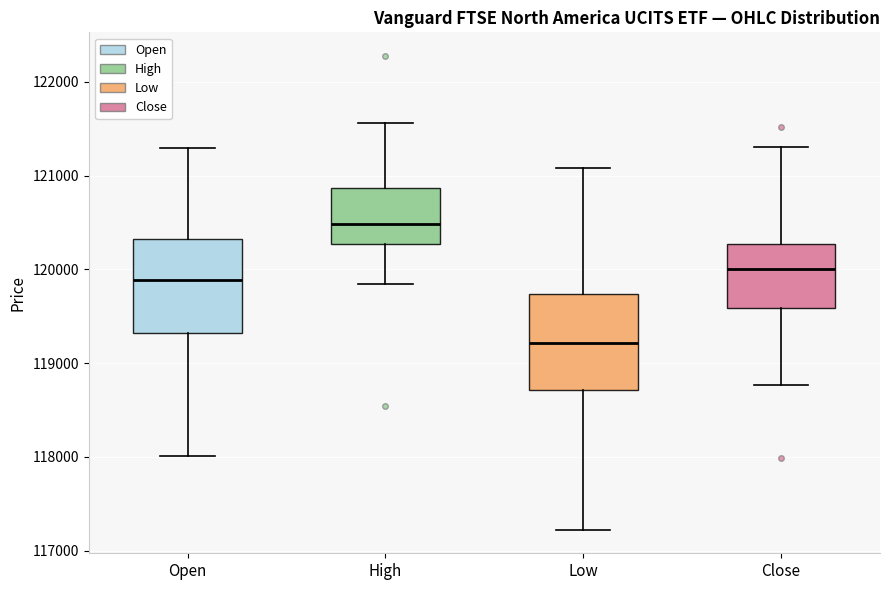

Reading left to right, read every box against the y-axis: the position of its median line, the range the box covers, and the ends of its whiskers. The values are not printed on the chart, so give them approximately, as read against the axis.

Open: median 119900, box 119300 to 120300, whiskers 118000 to 121300
High: median 120500, box 120300 to 120900, whiskers 119800 to 121600
Low: median 119200, box 118700 to 119700, whiskers 117200 to 121100
Close: median 120000, box 119600 to 120300, whiskers 118800 to 121300